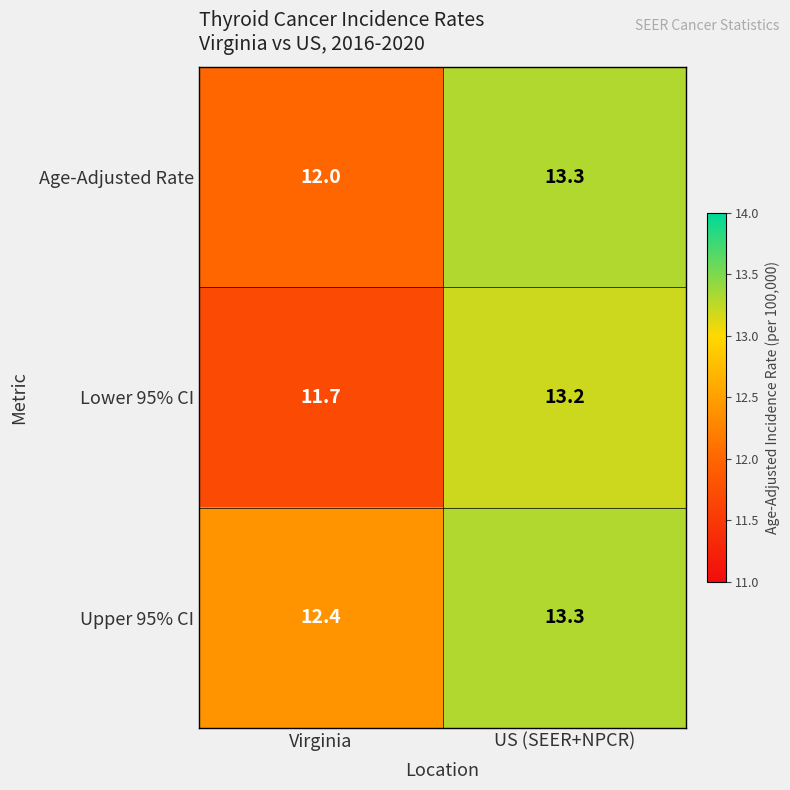

The Lower 95% CI series shows 6.8 at Virginia. True or false?

False